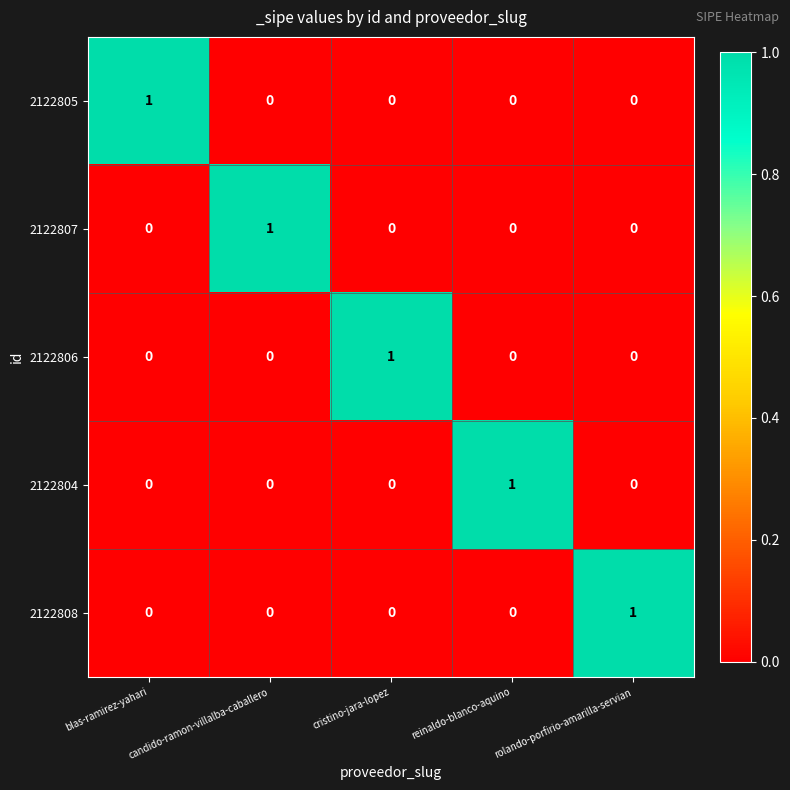

True or false: 2122806 has a value of 0 at rolando-porfirio-amarilla-servian.

True